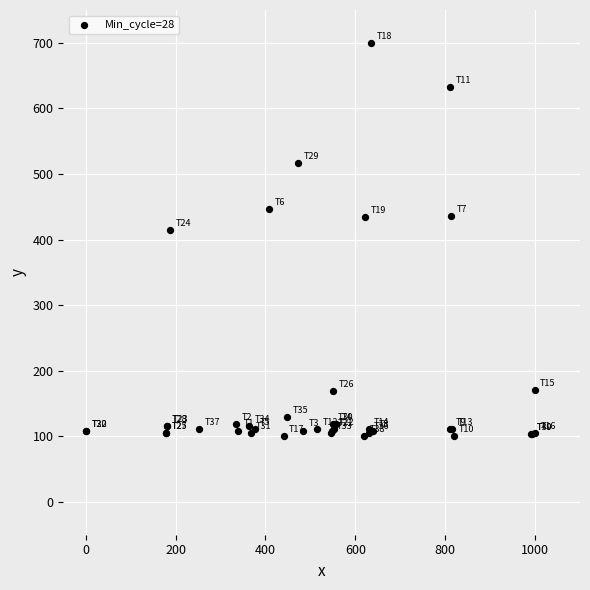

What Y value in the scatter plot is closest to 400?

415.1